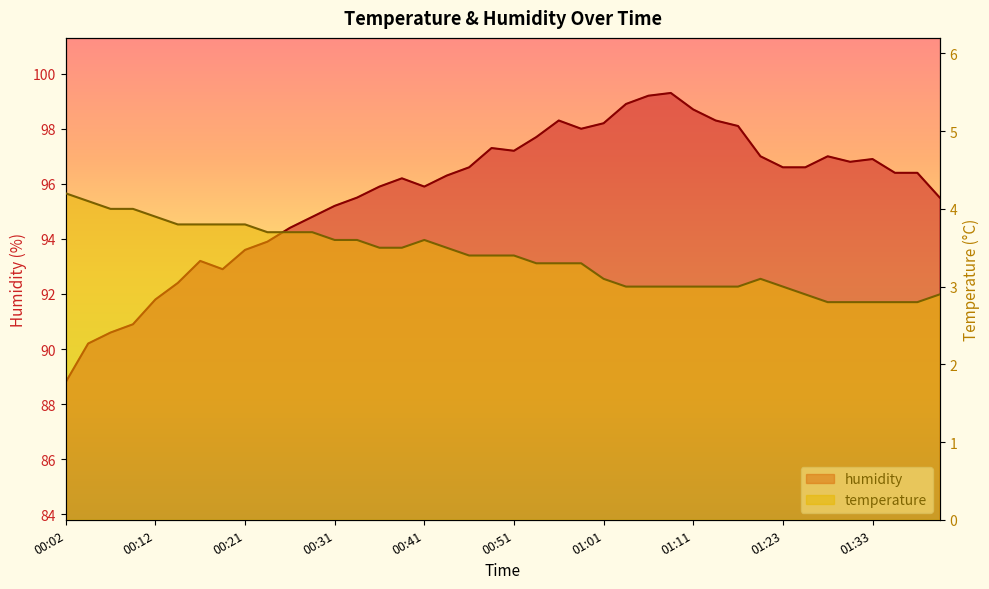

Which series has the widest spread of values?

humidity